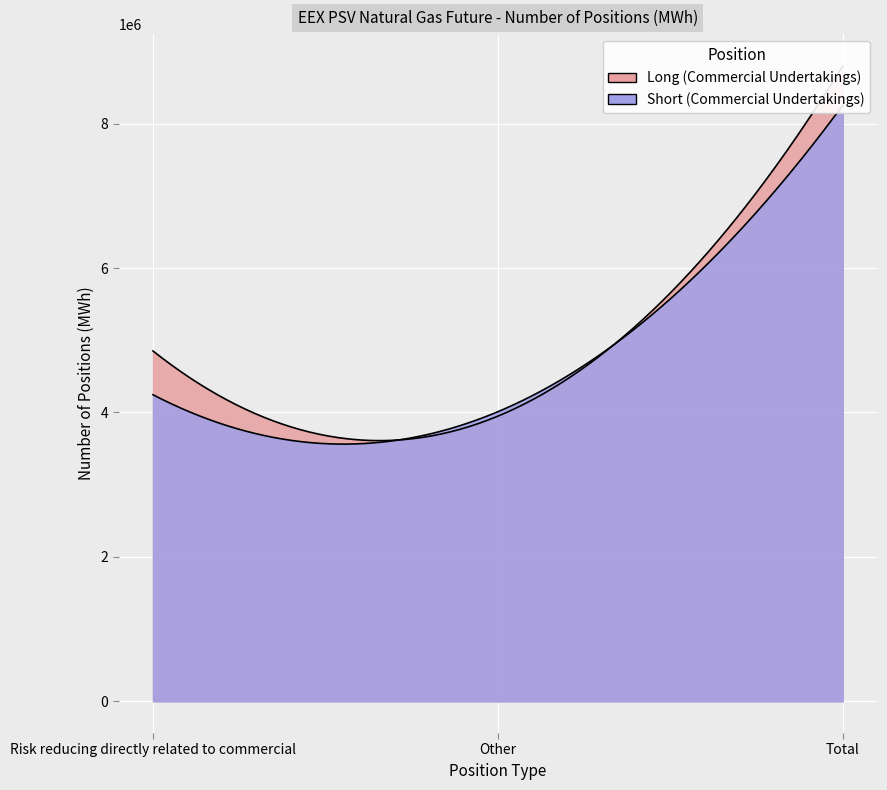

At which category is the sum across all series the highest?

Total